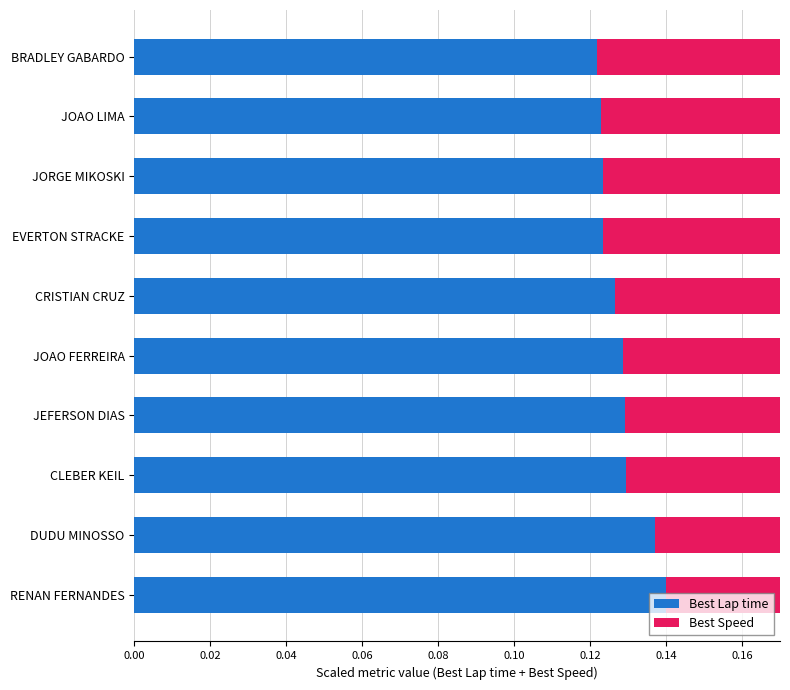

At which category is the sum across all series the highest?

RENAN FERNANDES